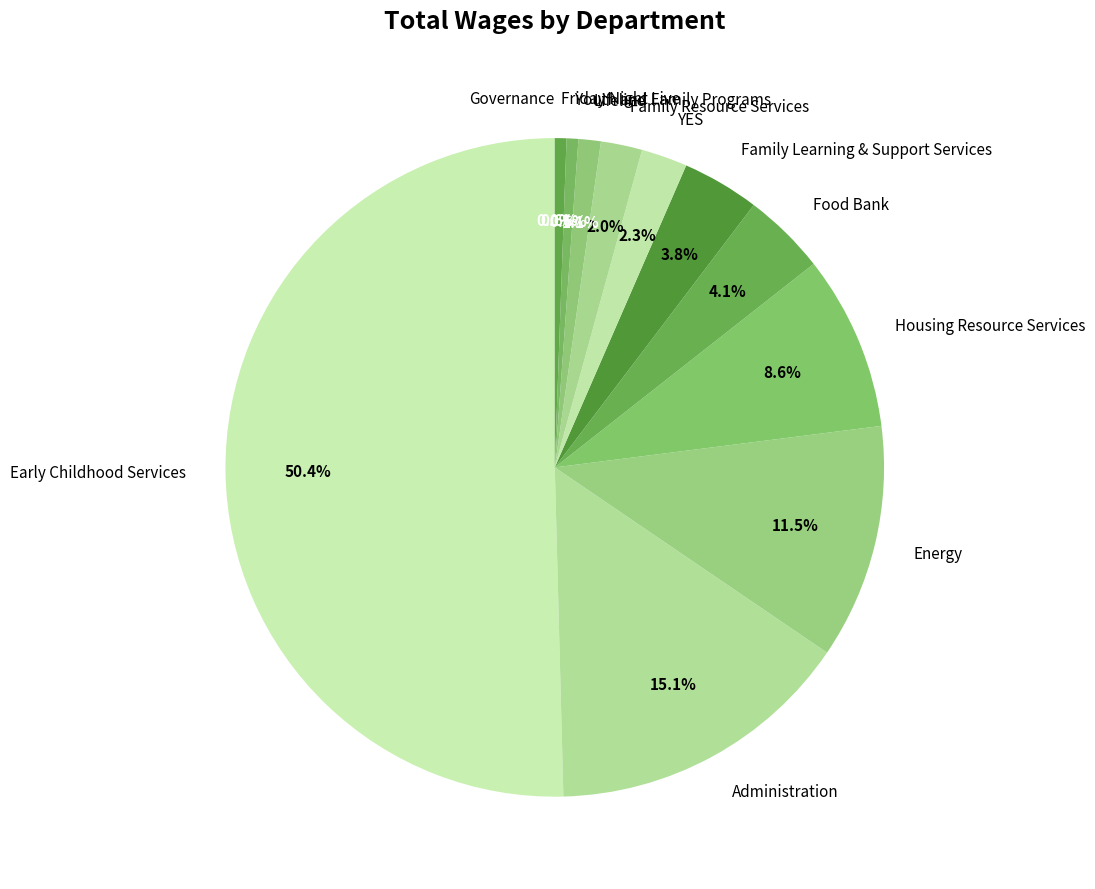

Which slice is the largest?

Early Childhood Services